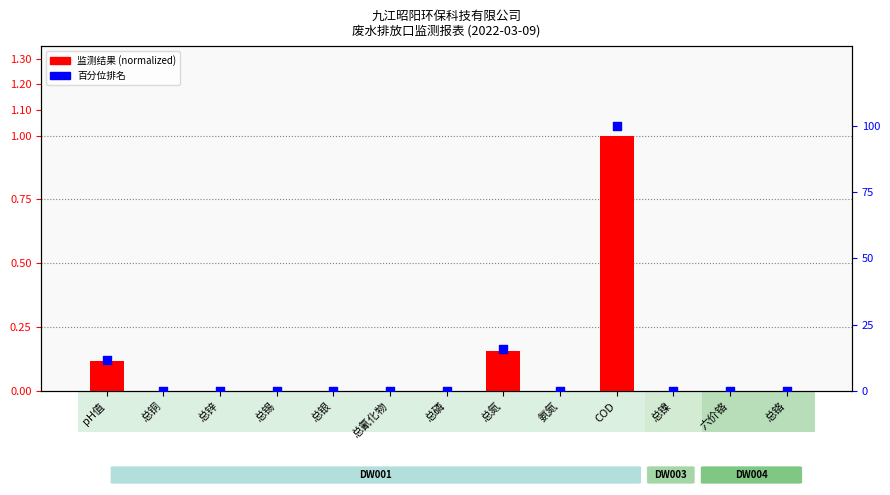

At which category is the sum across all series the highest?

COD